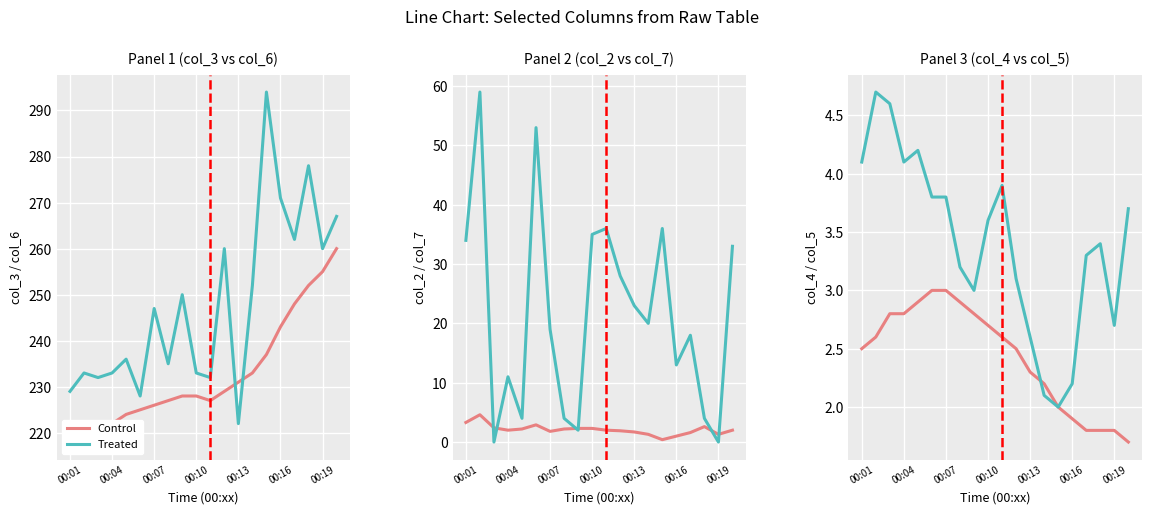

True or false: Control has more than 1 interior local peaks.

False